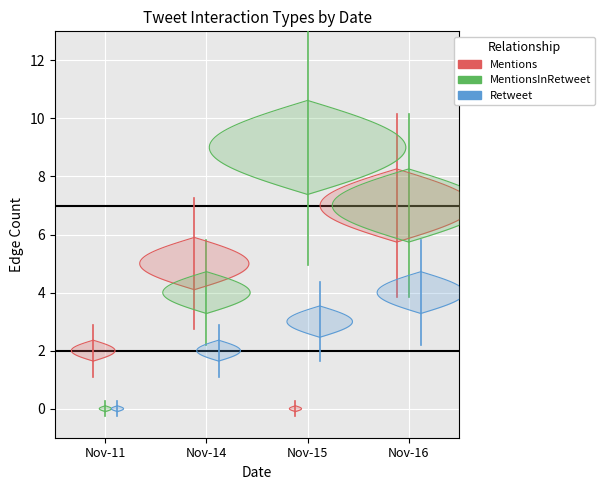

Count the Retweet values in the range 0 to 1.

1